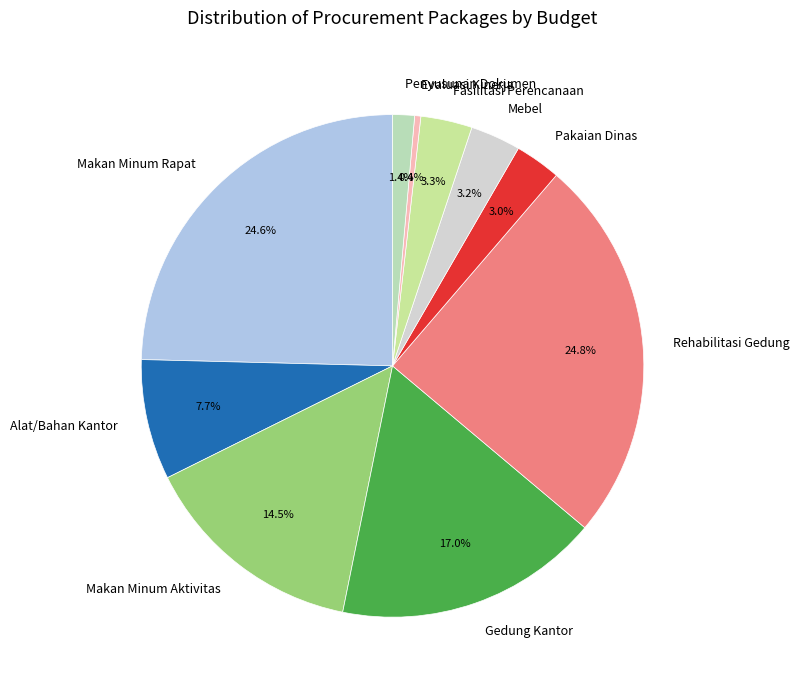

How much of the chart is everything except Fasilitasi Perencanaan?

96.7%